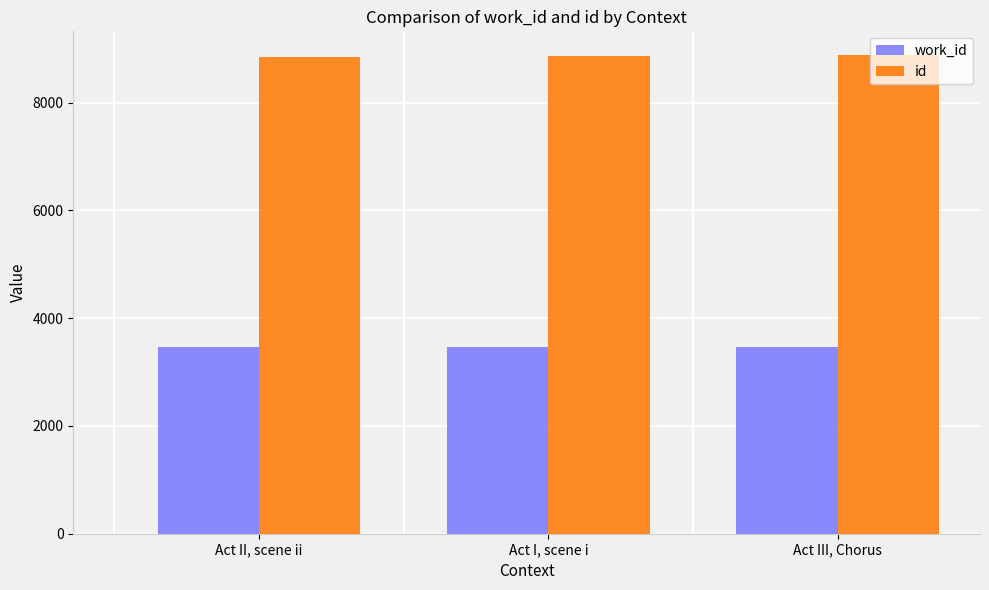

What is the total value across all series at Act I, scene i?

12324